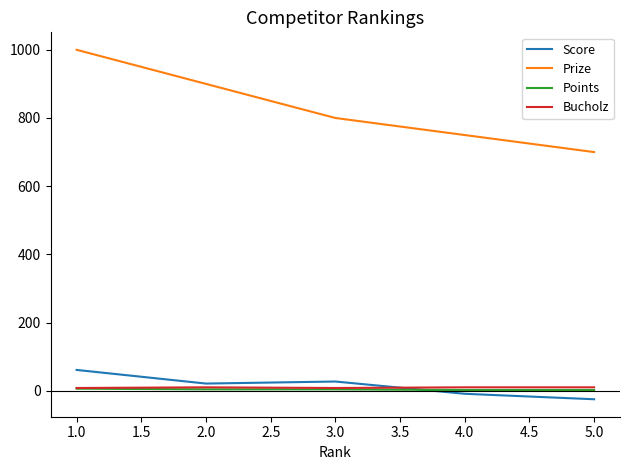

Which series has the largest range (max minus min)?

Prize